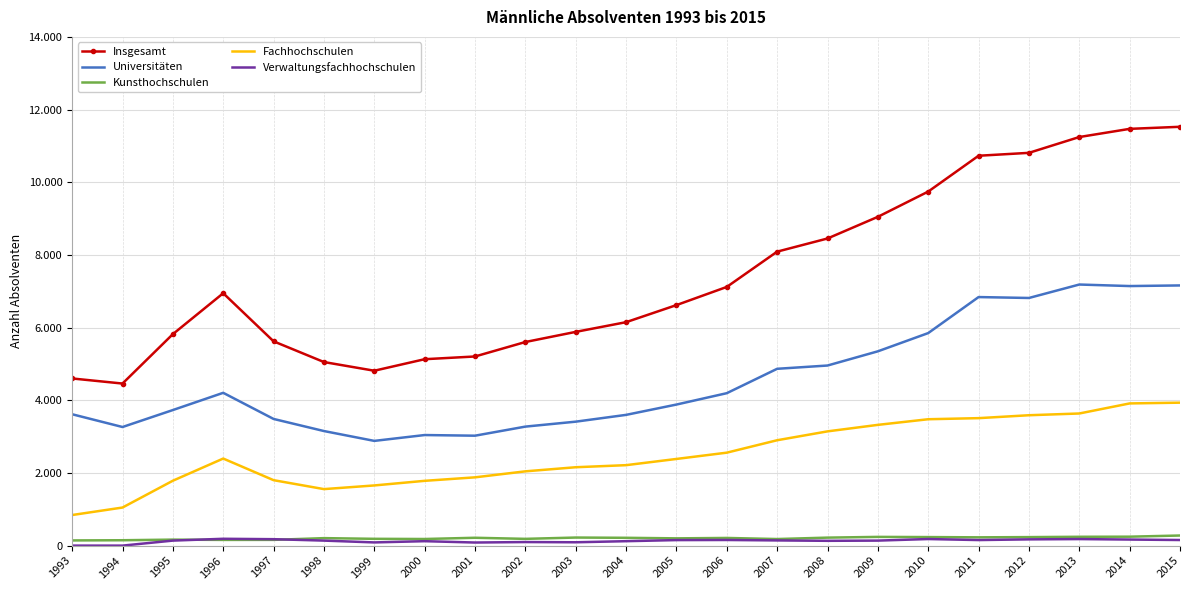

At which label does Verwaltungsfachhochschulen first exceed 138?

1996